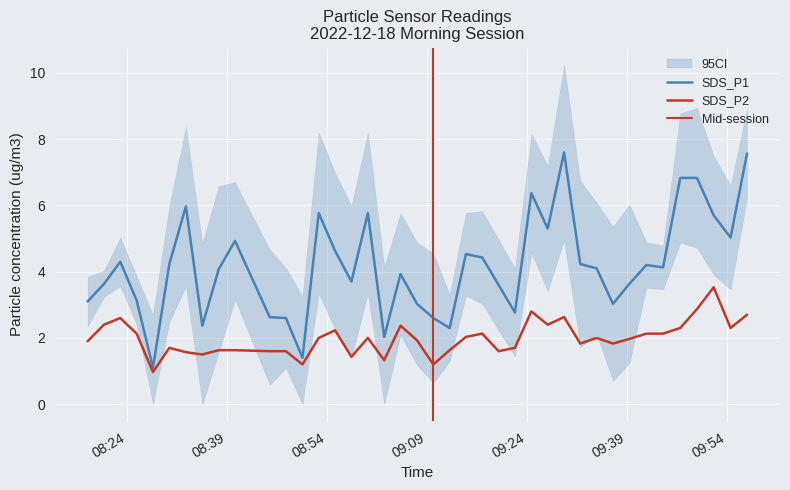

In SDS_P2, how many points are higher than both neighbors (excluding endpoints)?

10